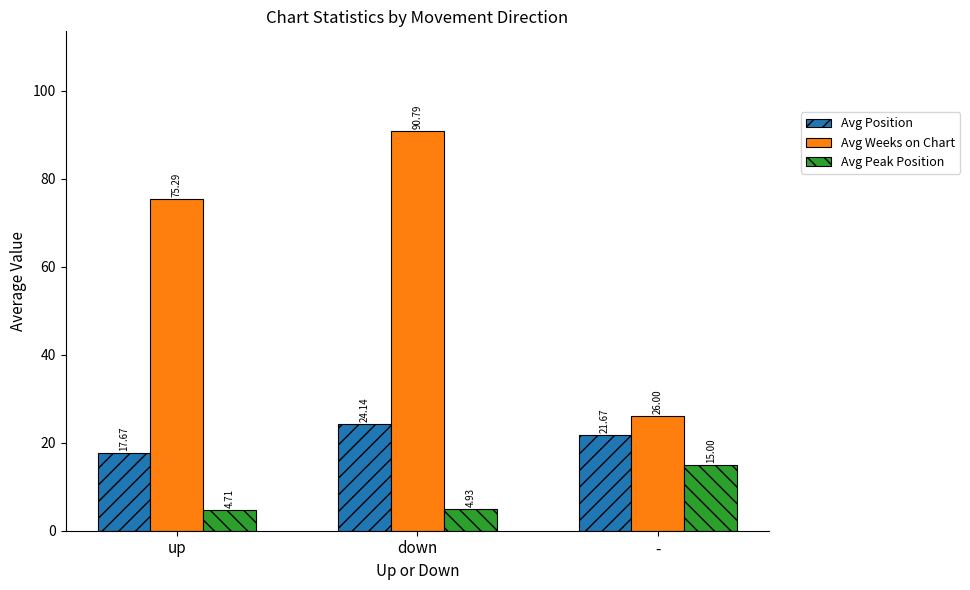

What is the label of the 3rd bar from the right?

up